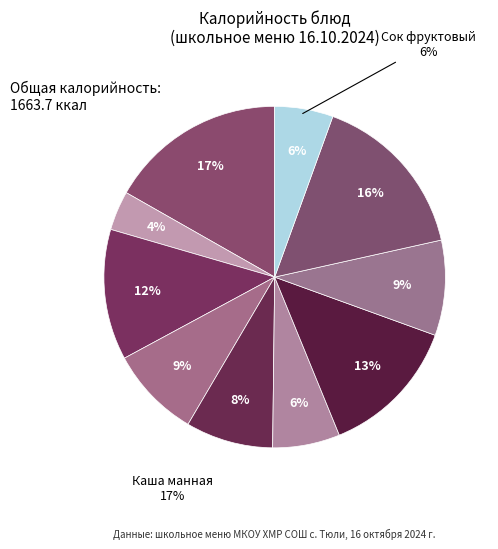

What portion of the pie excludes Бутерброд с колбасой?

87.6%